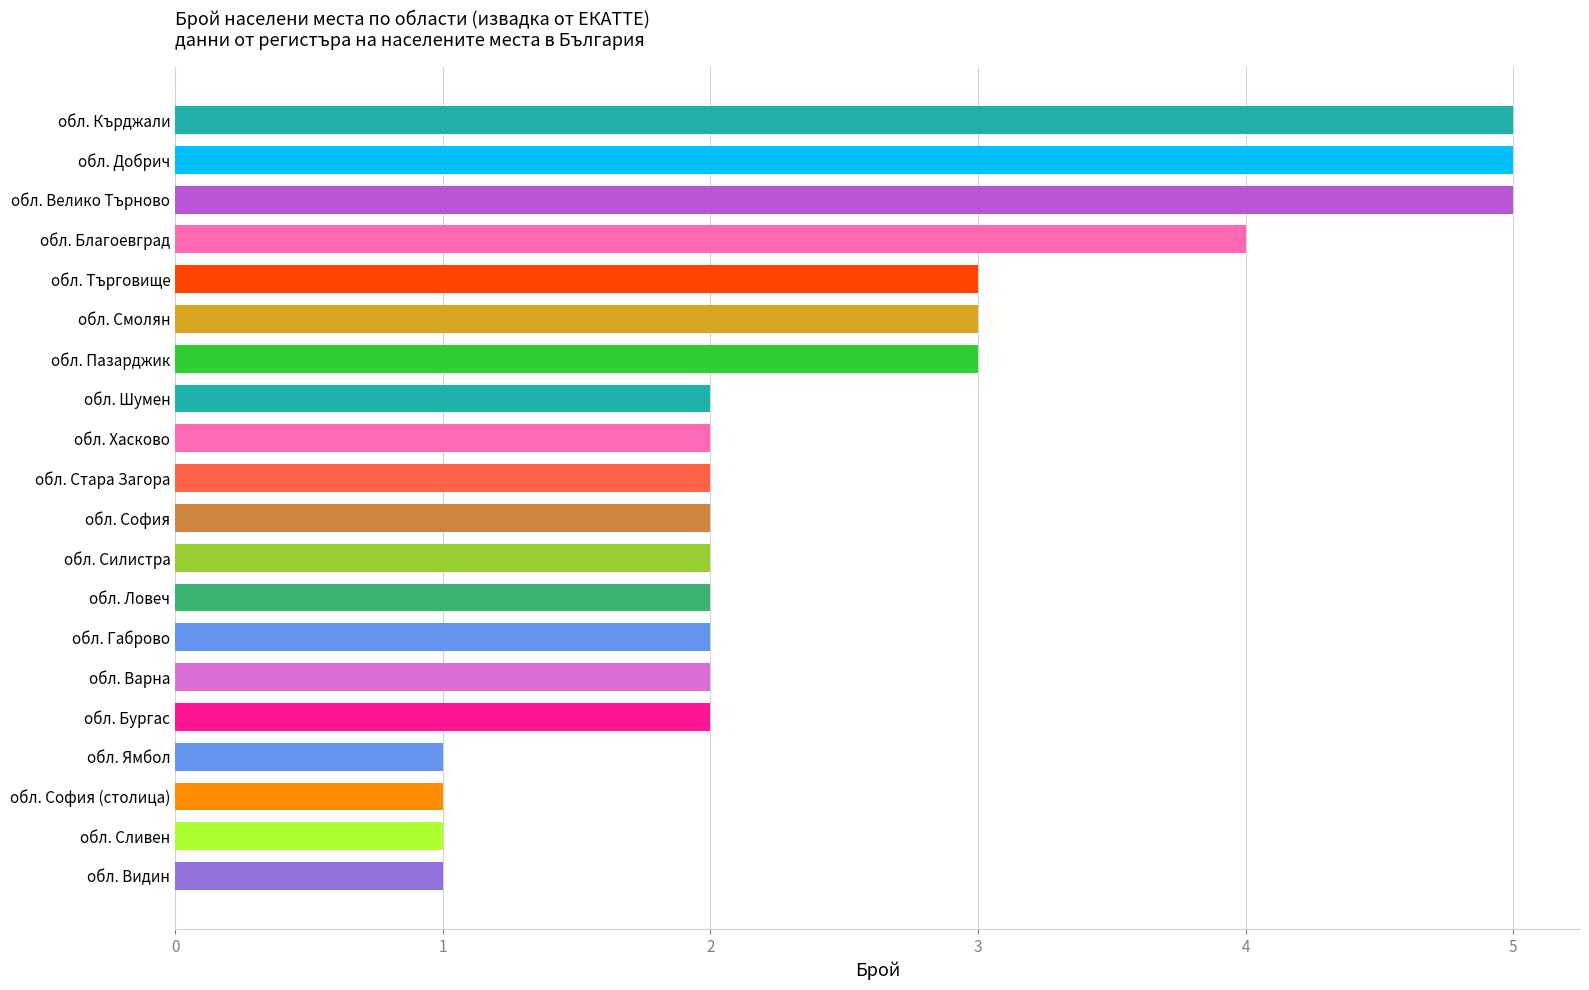

What is the difference between the maximum and second lowest values?

4